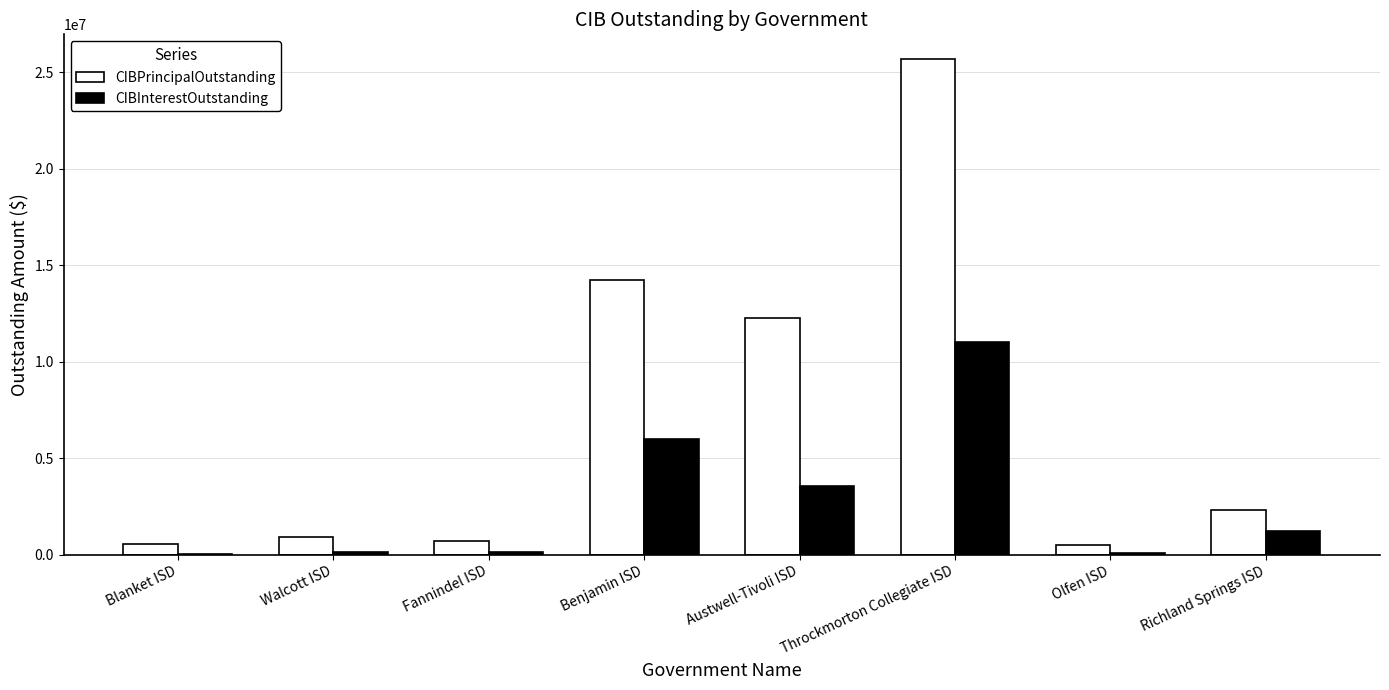

The value of CIBInterestOutstanding at Throckmorton Collegiate ISD is 2222281.2. True or false?

False